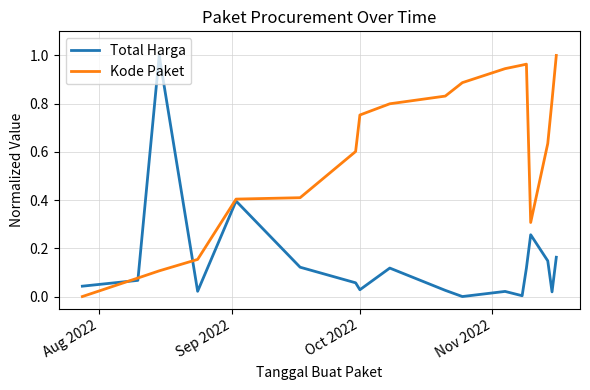

How many distinct data groups are displayed?

2